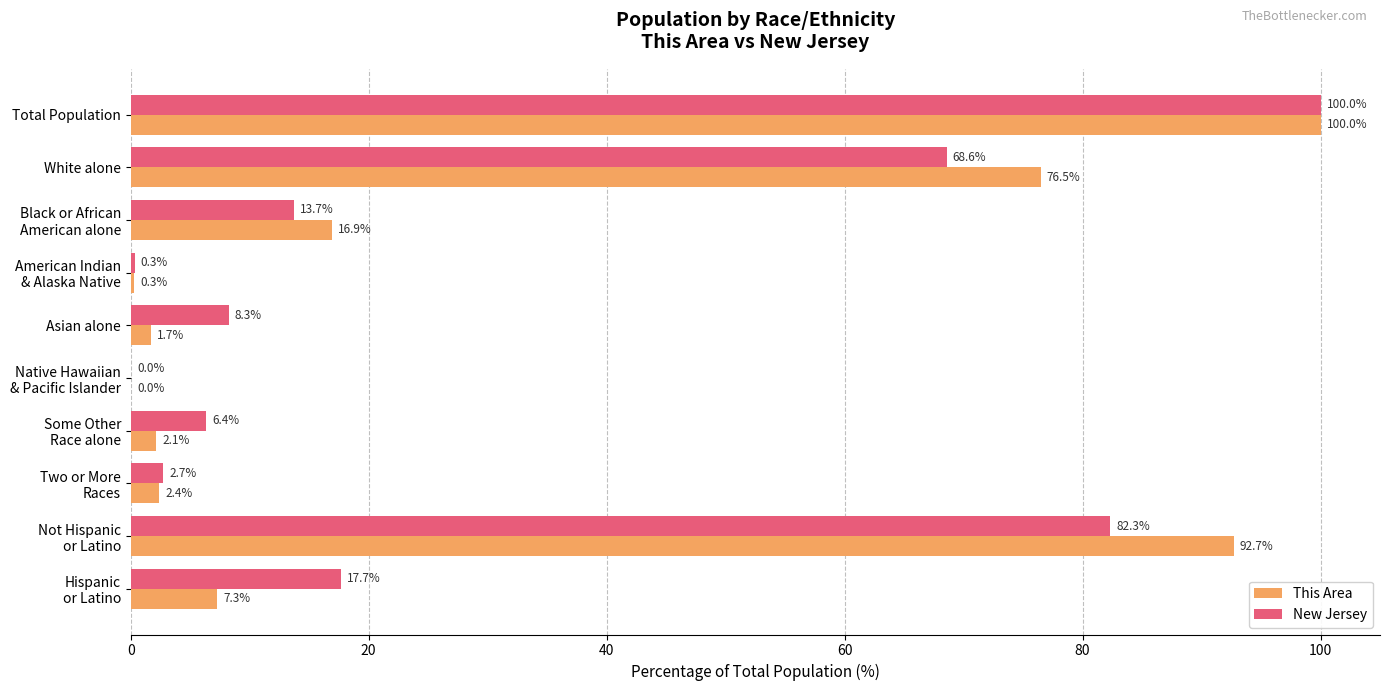

At which label is New Jersey closest to 50?

White alone